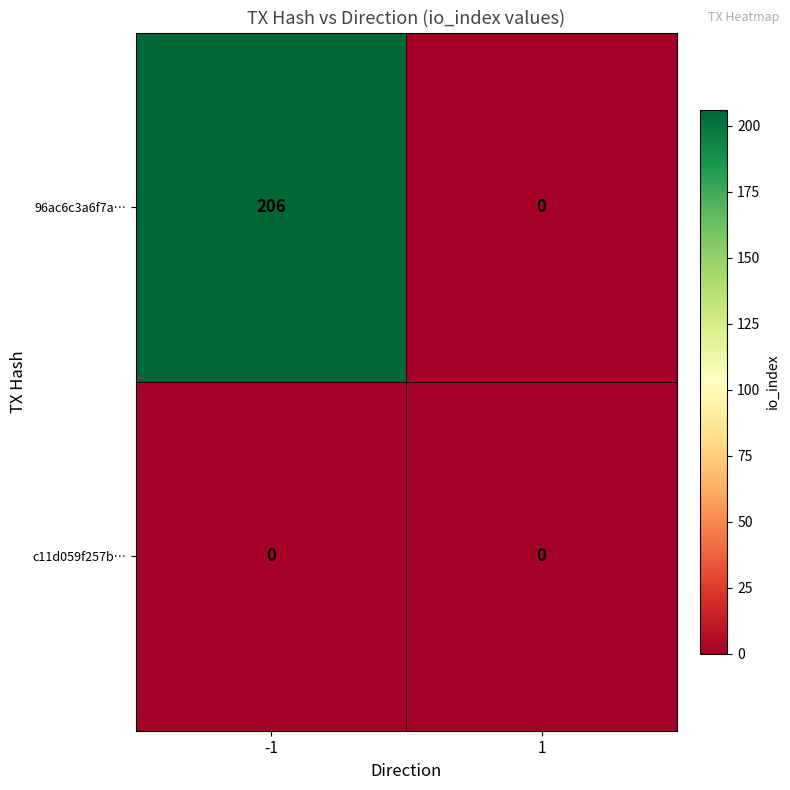

At which category is the sum across all series the highest?

-1